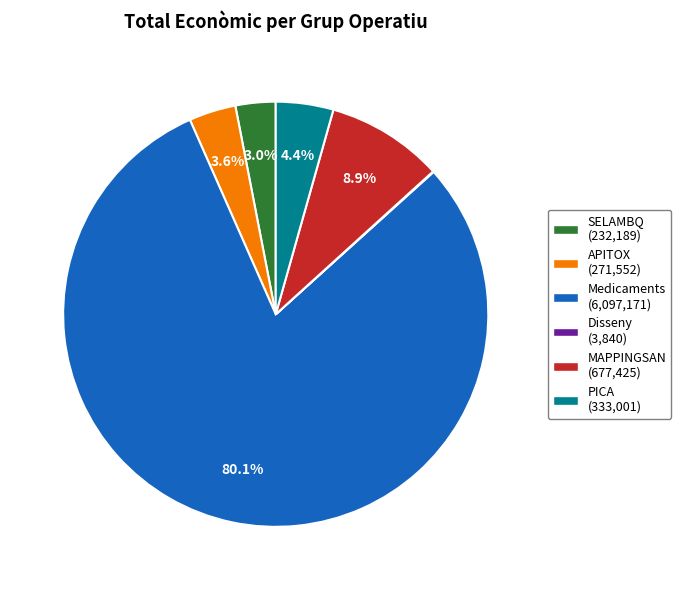

Does any single category account for the majority?

Yes